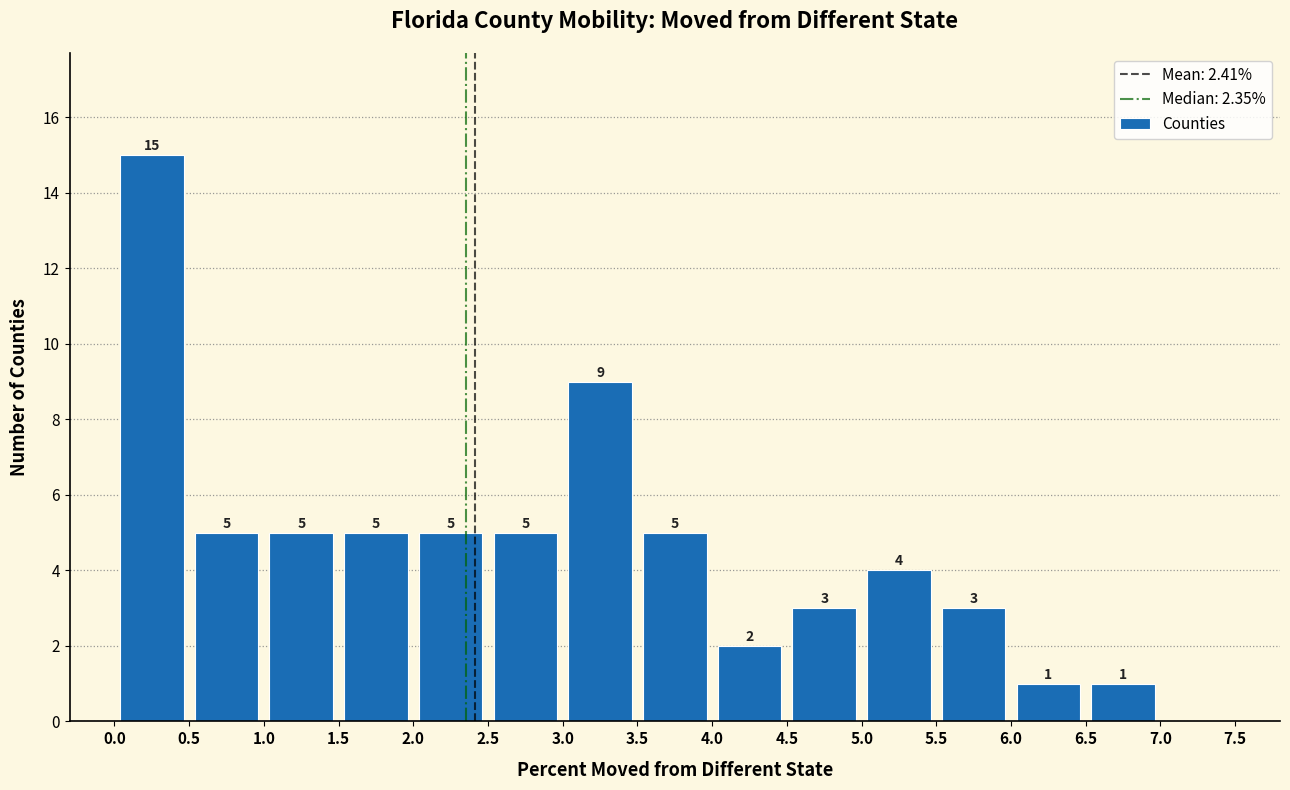

Over which range of the x-axis is the bar tallest?

0.0 to 0.5